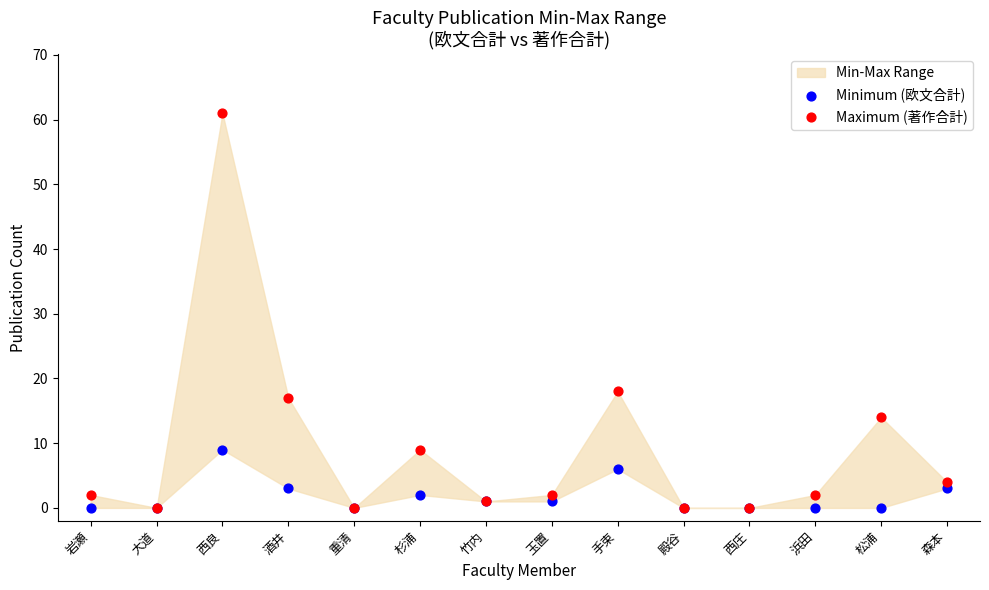

In the Maximum (著作合計) series, what Y value is closest to 30?

18